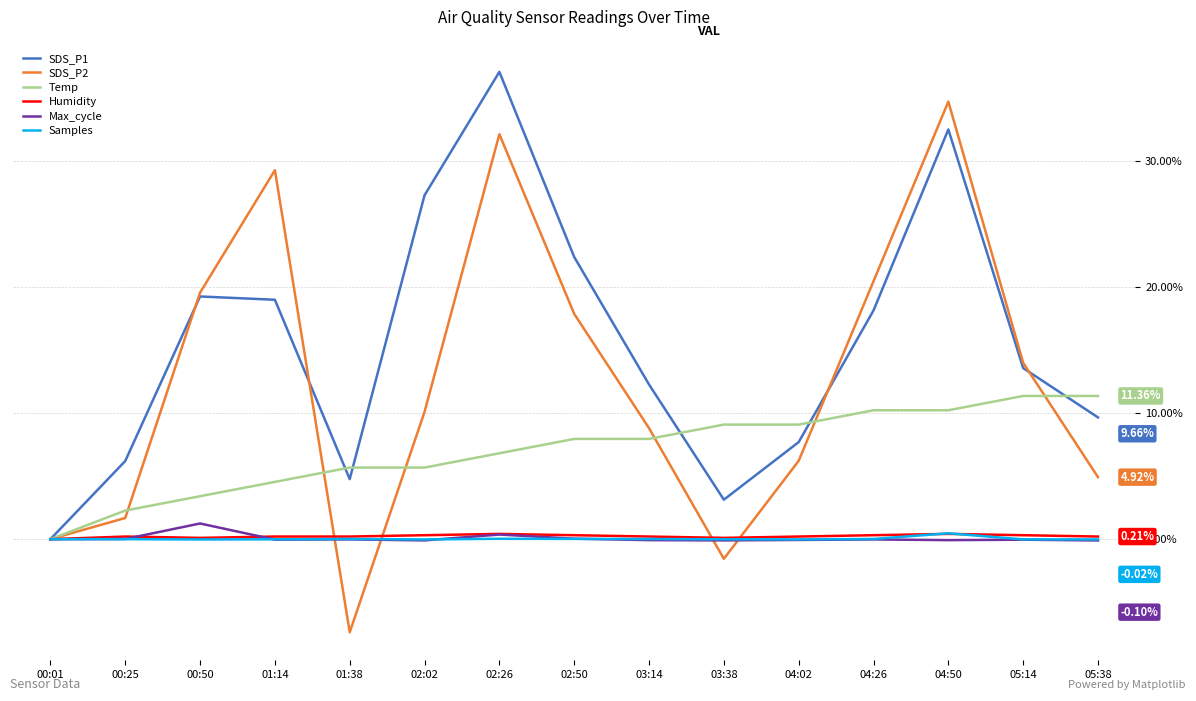

Does the chart display data point markers on the line(s)?

No